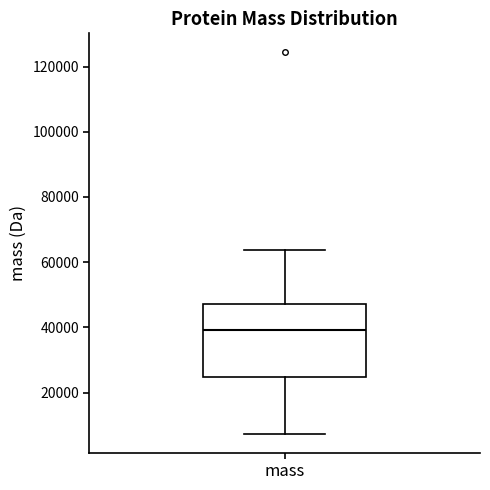

Transcribe this box plot: give where the median line is, the range the box spans, and where the two whiskers end, as read against the y-axis. The values are not printed on the chart, so give them approximately, as read against the axis.

median 40000, box 24000 to 48000, whiskers 8000 to 64000